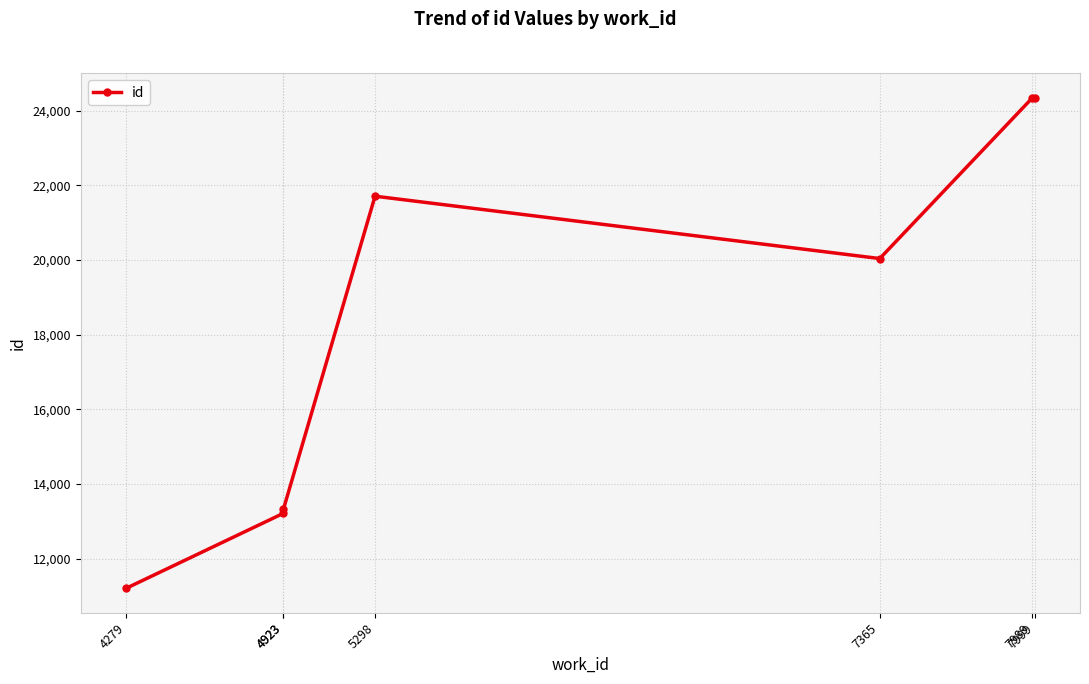

Between 4279 and 4923, which is larger?

4923